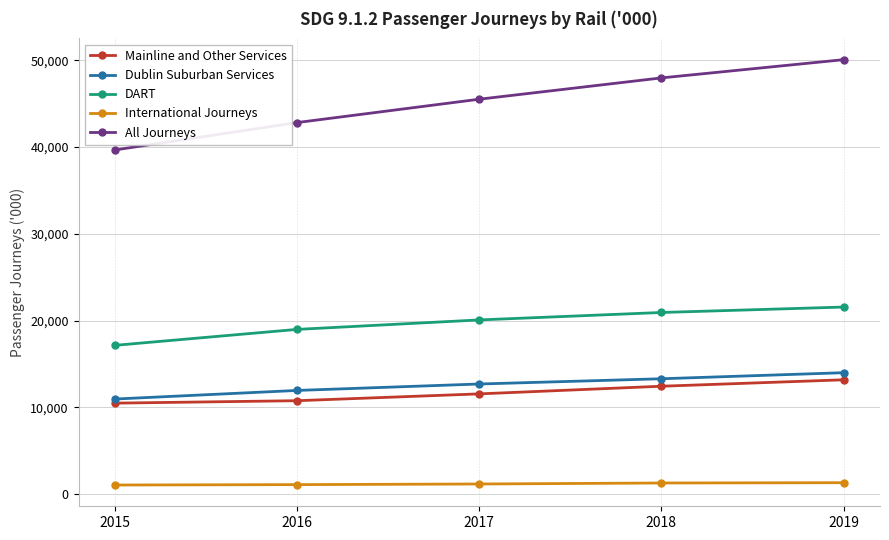

What is the difference between the maximum and minimum values in the DART series?

4410.4